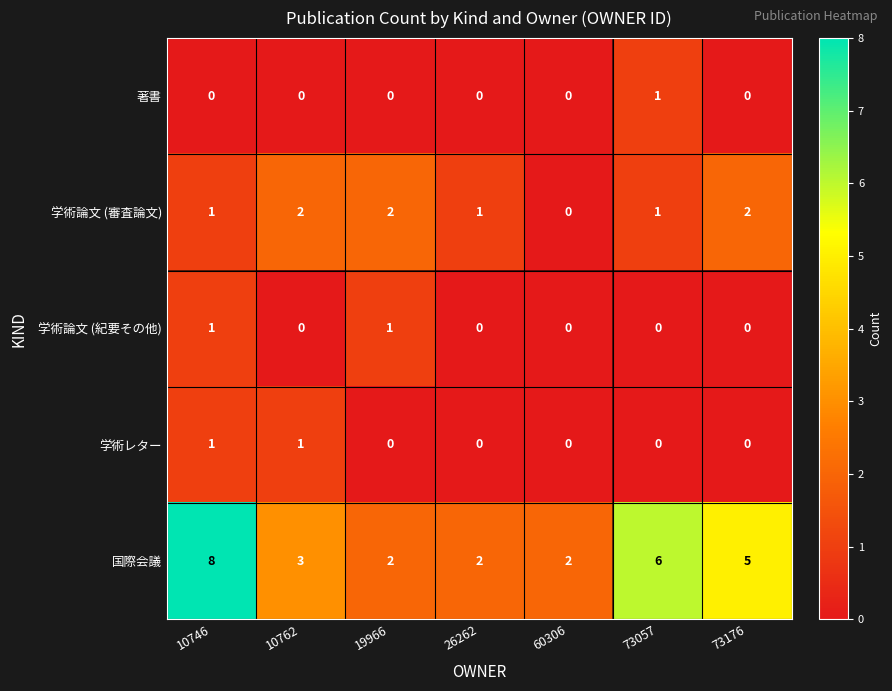

Is it true that 学術レター equals 1 at 60306?

False